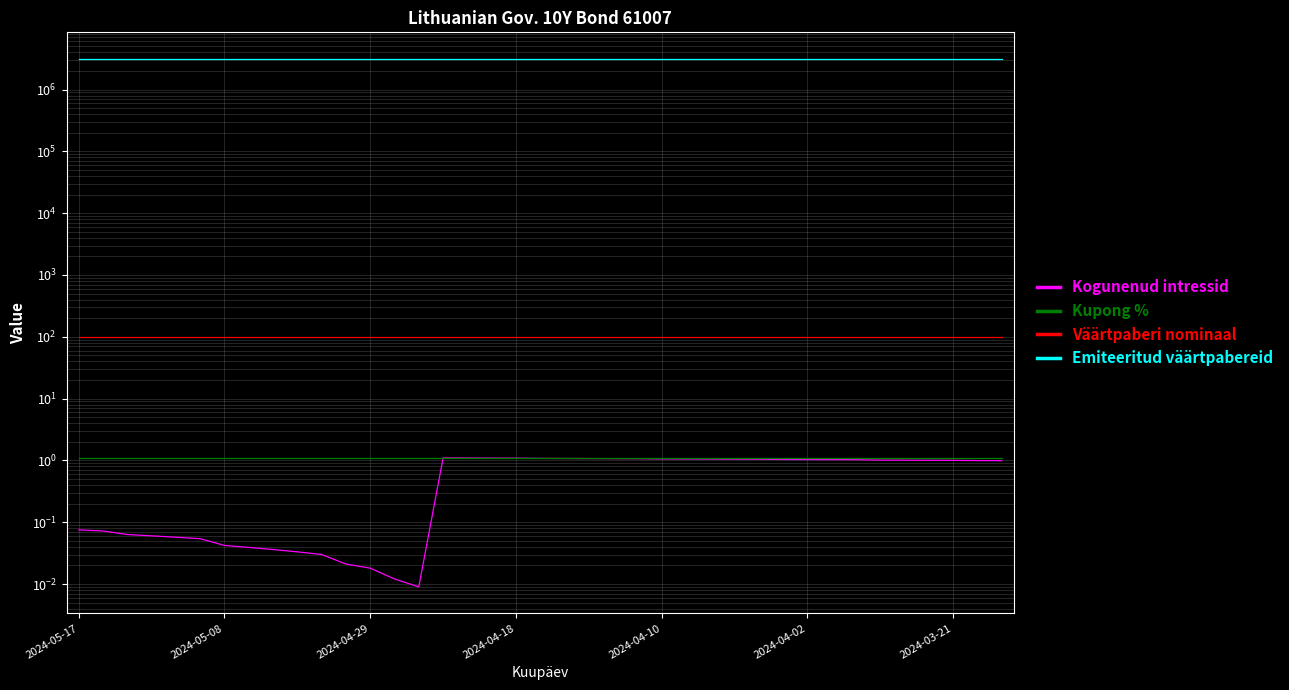

True or false: Emiteeritud väärtpabereid and Kupong % cross at least once.

False